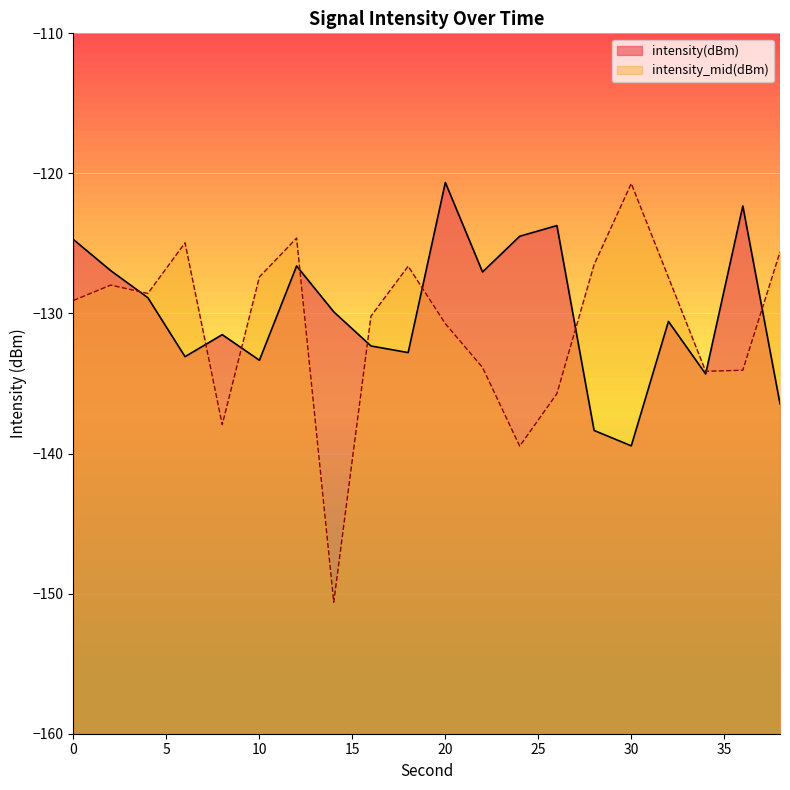

What is the maximum value for intensity(dBm)?

-120.6